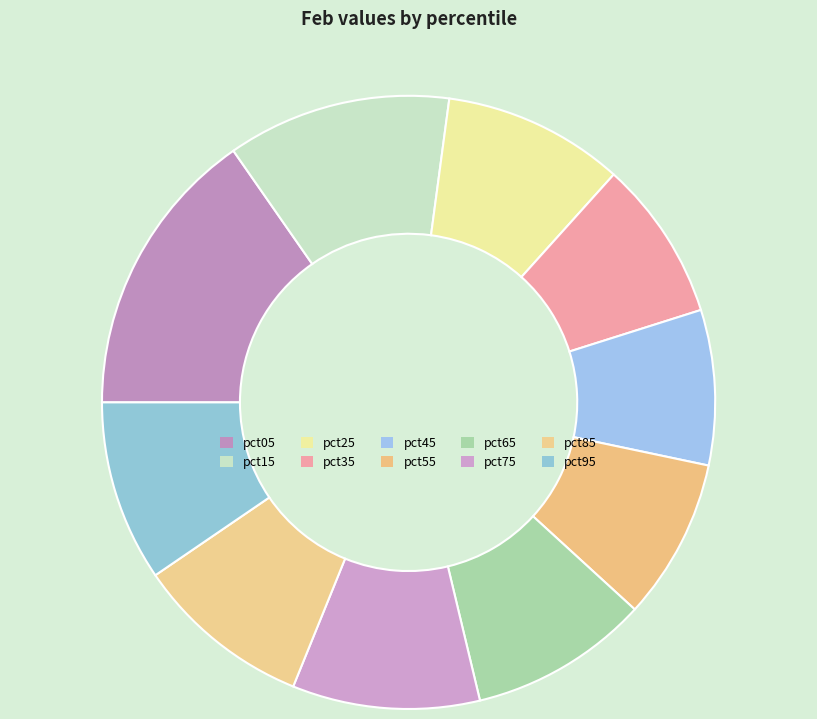

How many segments does this pie chart have?

10